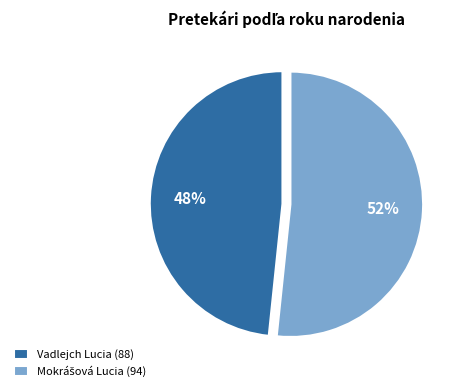

The Vadlejch Lucia (88) slice represents 48% of the pie. True or false?

True